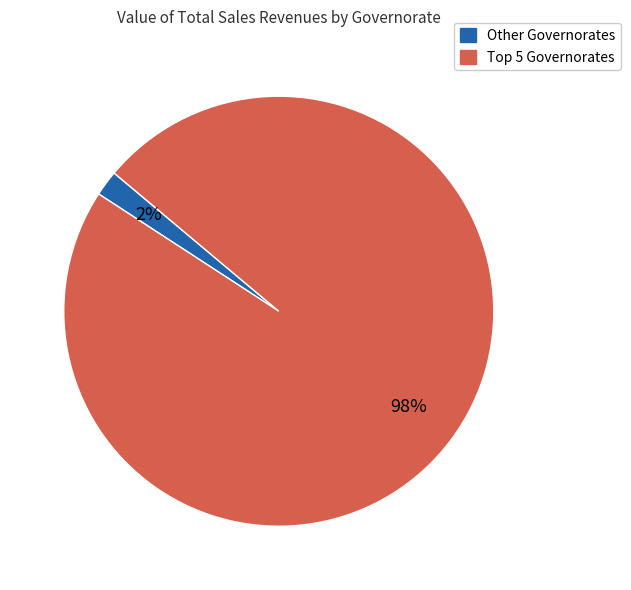

Does any single category account for the majority?

Yes